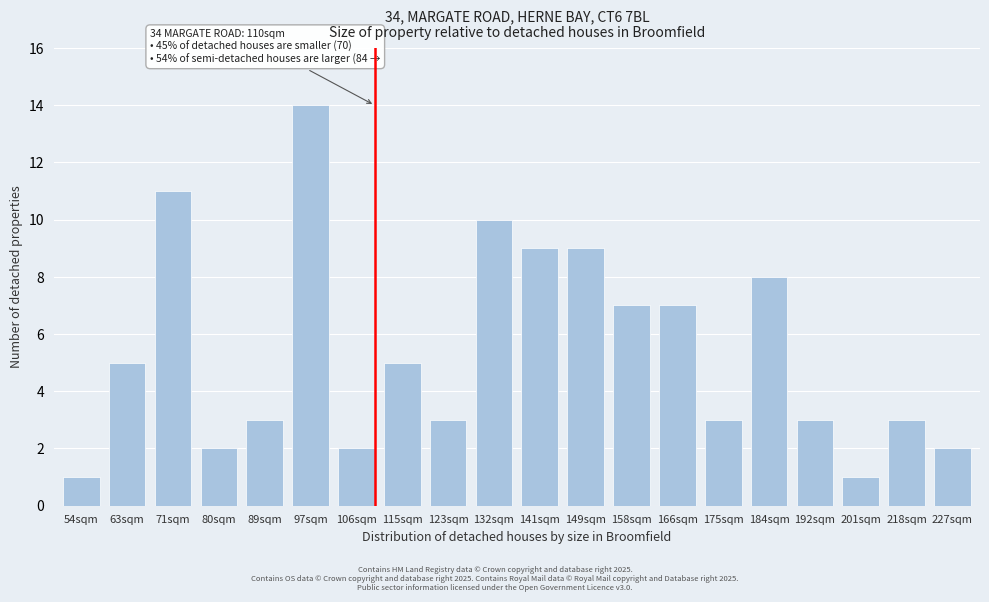

Reading left to right, what are all the values shown in this chart?

54sqm=1	63sqm=5	71sqm=11	80sqm=2	89sqm=3	97sqm=14	106sqm=2	115sqm=5	123sqm=3	132sqm=10	141sqm=9	149sqm=9	158sqm=7	166sqm=7	175sqm=3	184sqm=8	192sqm=3	201sqm=1	218sqm=3	227sqm=2